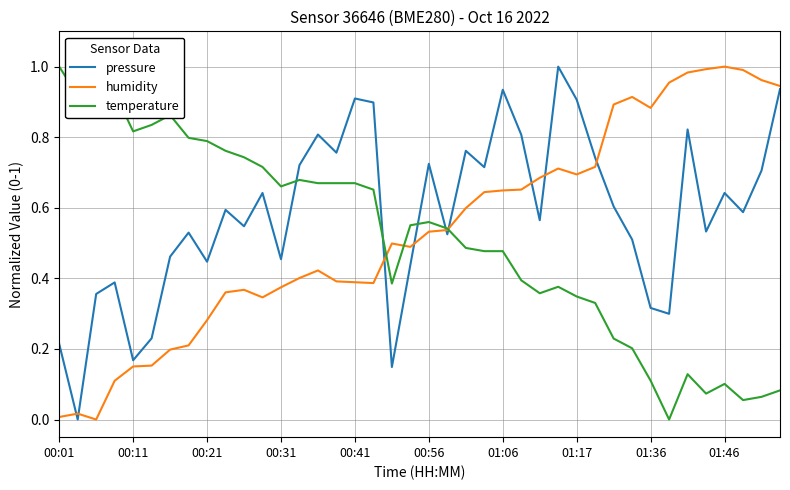

Which series has the largest total across all categories?

pressure